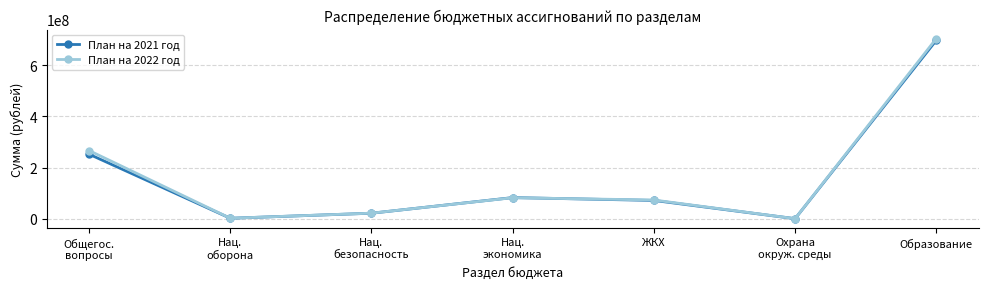

Between ЖКХ and Образование, which series saw the biggest shift?

План на 2022 год